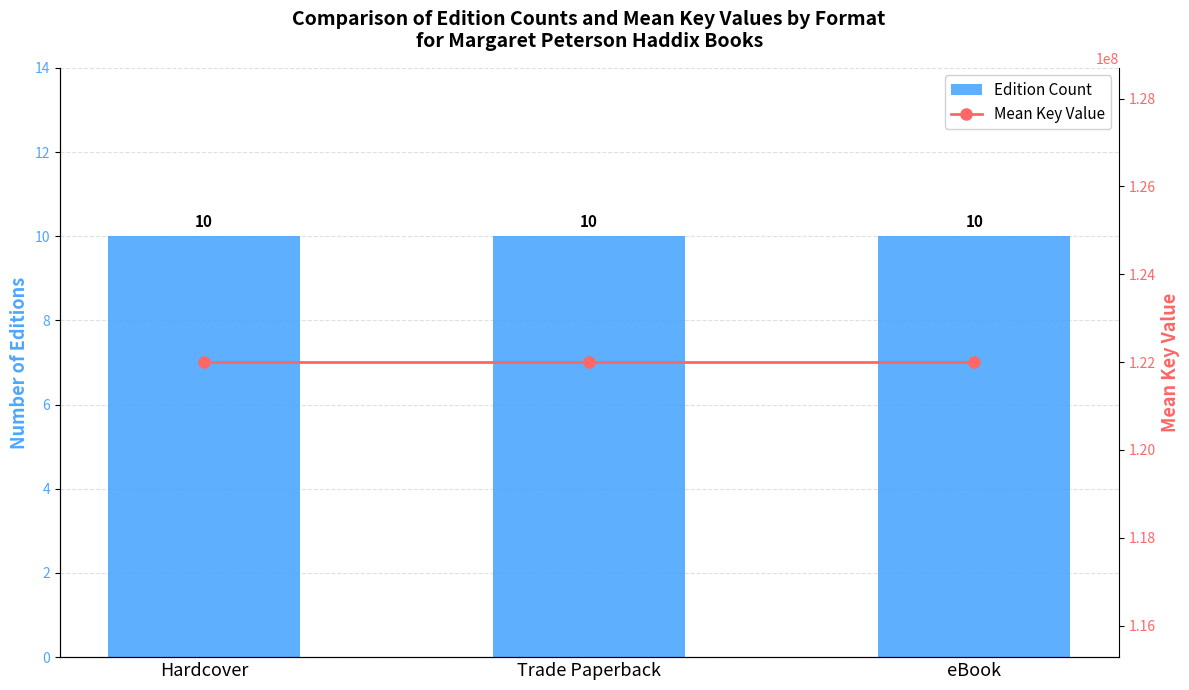

At which category is the sum across all series the highest?

Hardcover